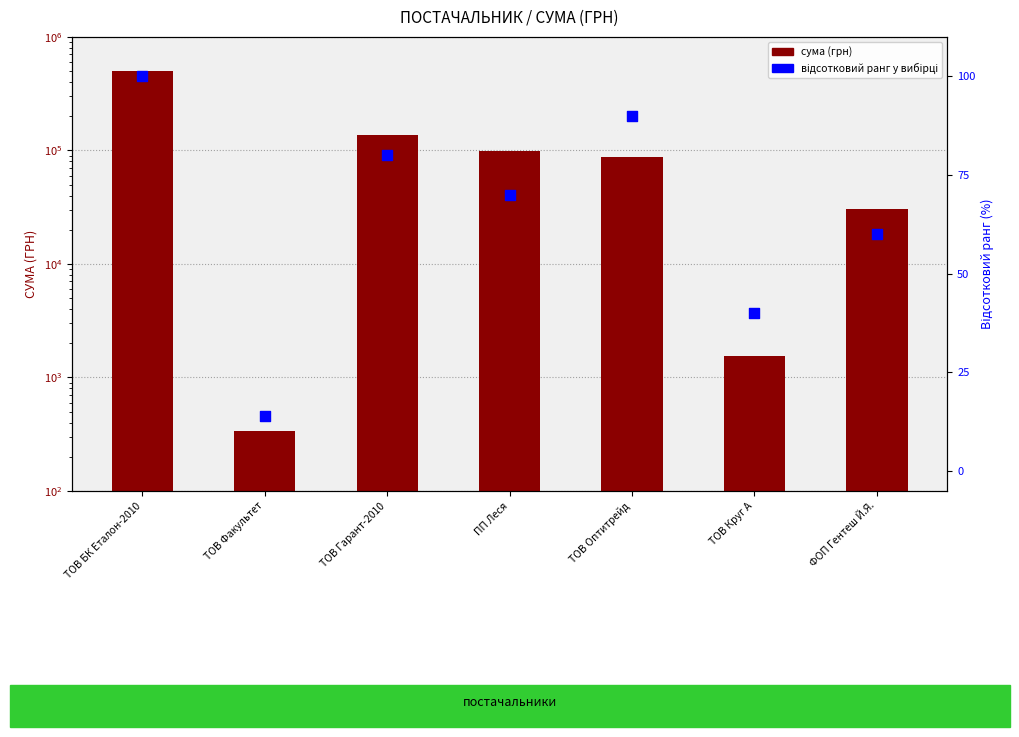

Which series contains the highest Y value?

сума (грн)